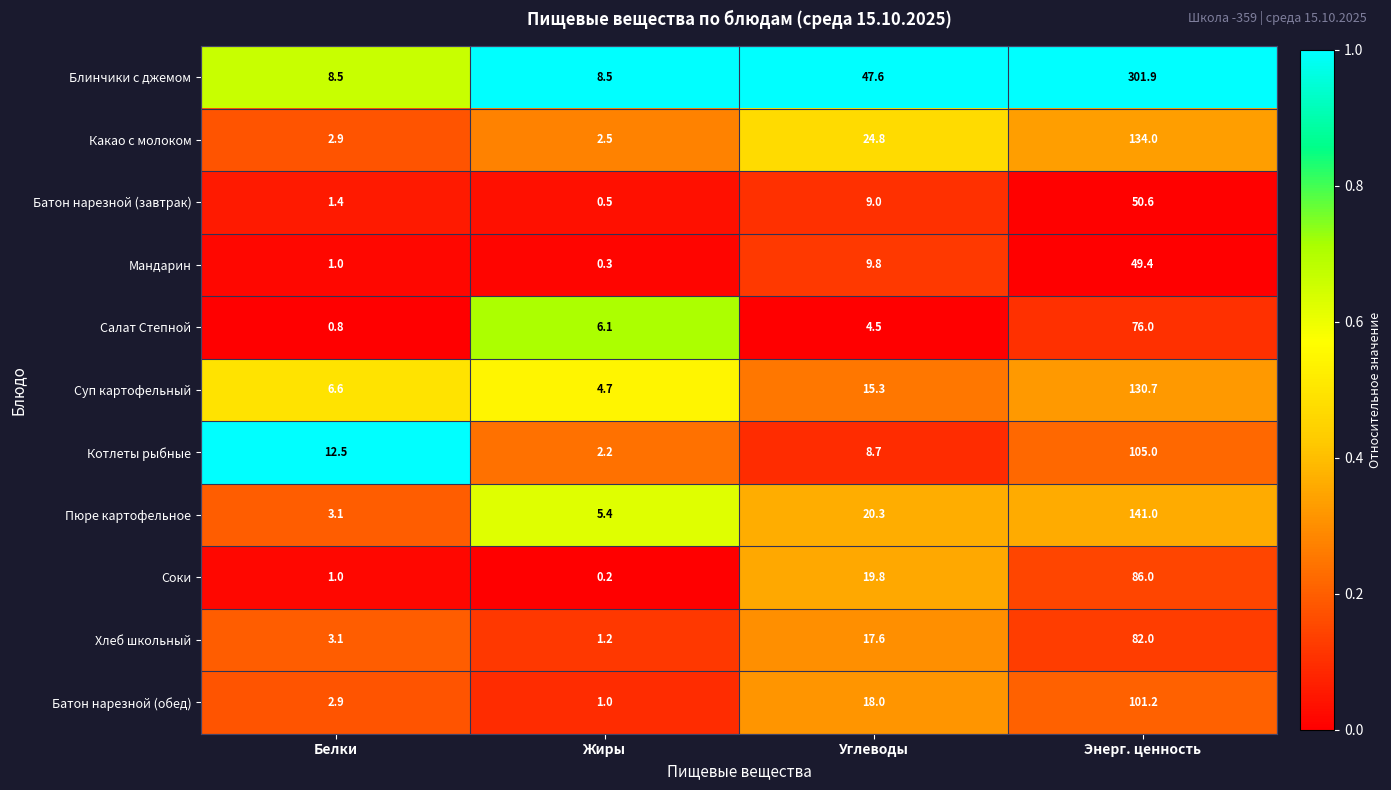

What is the total value across all series at Углеводы?

195.4